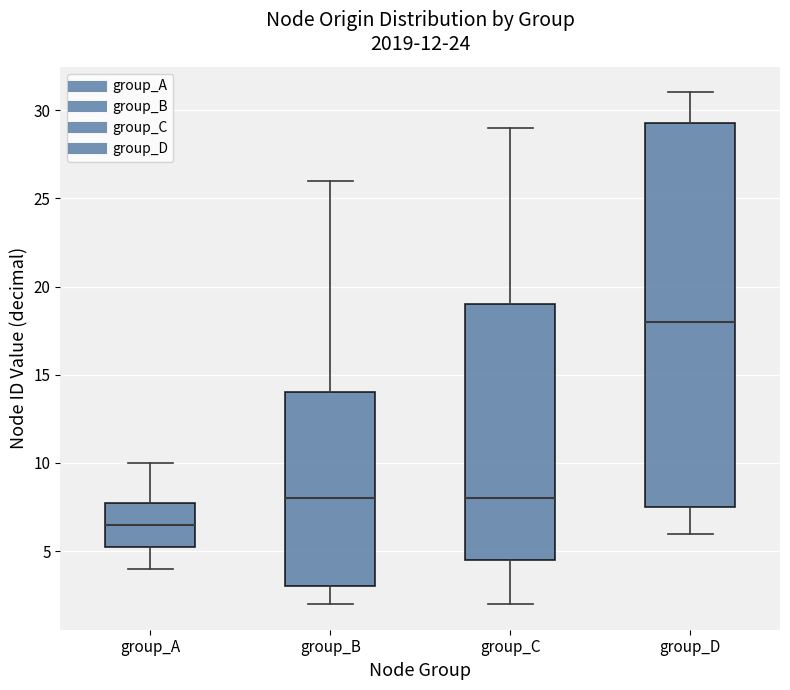

Reading left to right, transcribe this box plot: for each box, give where its median line is, the range the box spans, and where its two whiskers end, as read against the y-axis. The values are not printed on the chart, so give them approximately, as read against the axis.

group_A: median 6.5, box 5.5 to 8.0, whiskers 4.0 to 10.0
group_B: median 8.0, box 3.0 to 14.0, whiskers 2.0 to 26.0
group_C: median 8.0, box 4.5 to 19.0, whiskers 2.0 to 29.0
group_D: median 18.0, box 7.5 to 29.5, whiskers 6.0 to 31.0